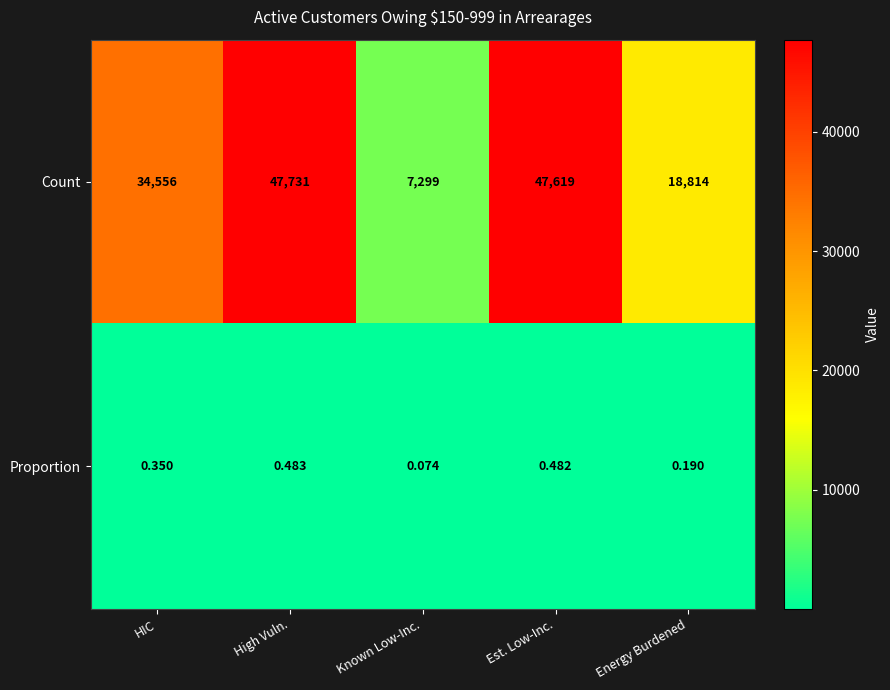

Which series has the largest range (max minus min)?

Count